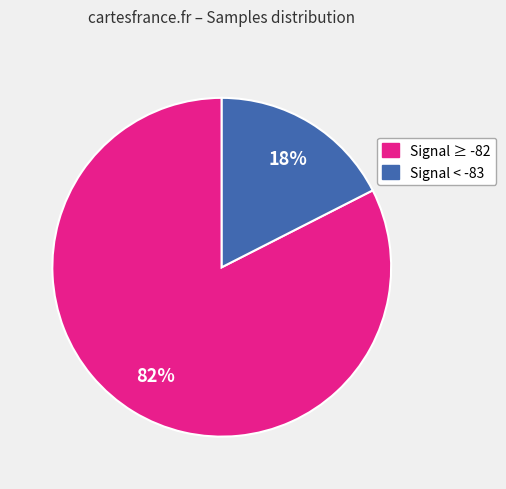

Is there a majority slice in this chart?

Yes